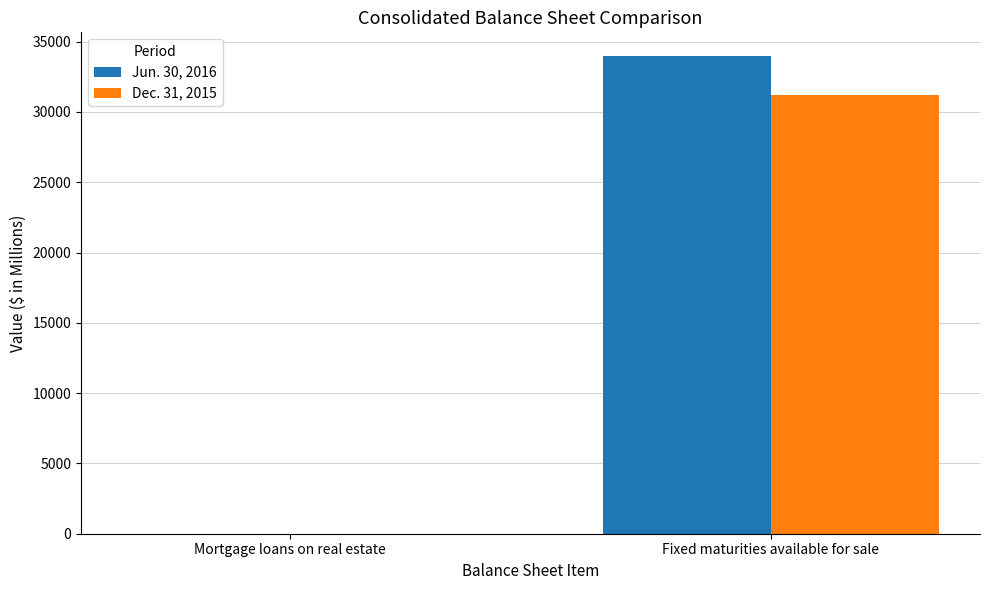

Is the value of Dec. 31, 2015 at Fixed maturities available for sale greater than the value of Jun. 30, 2016 at Fixed maturities available for sale?

No